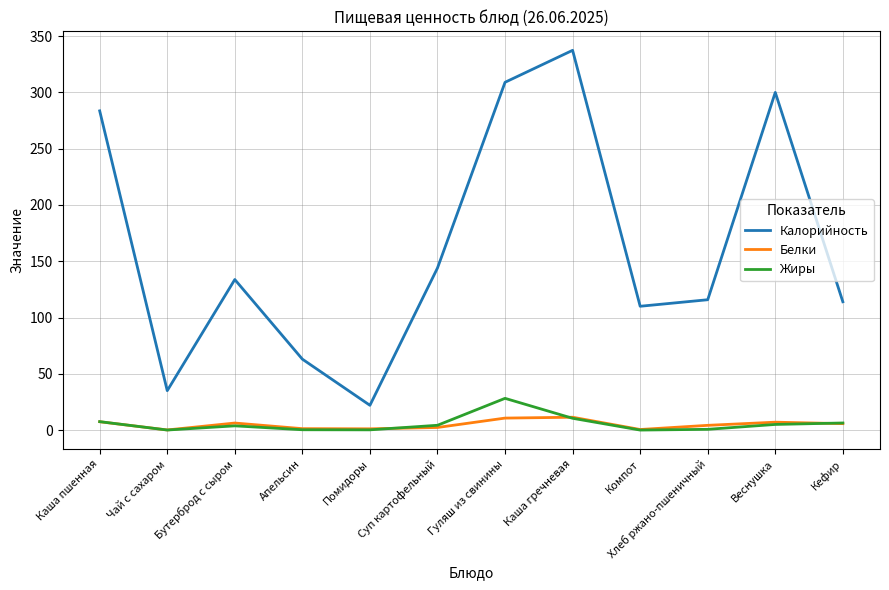

At which category does Калорийность reach its first local peak?

Бутерброд с сыром